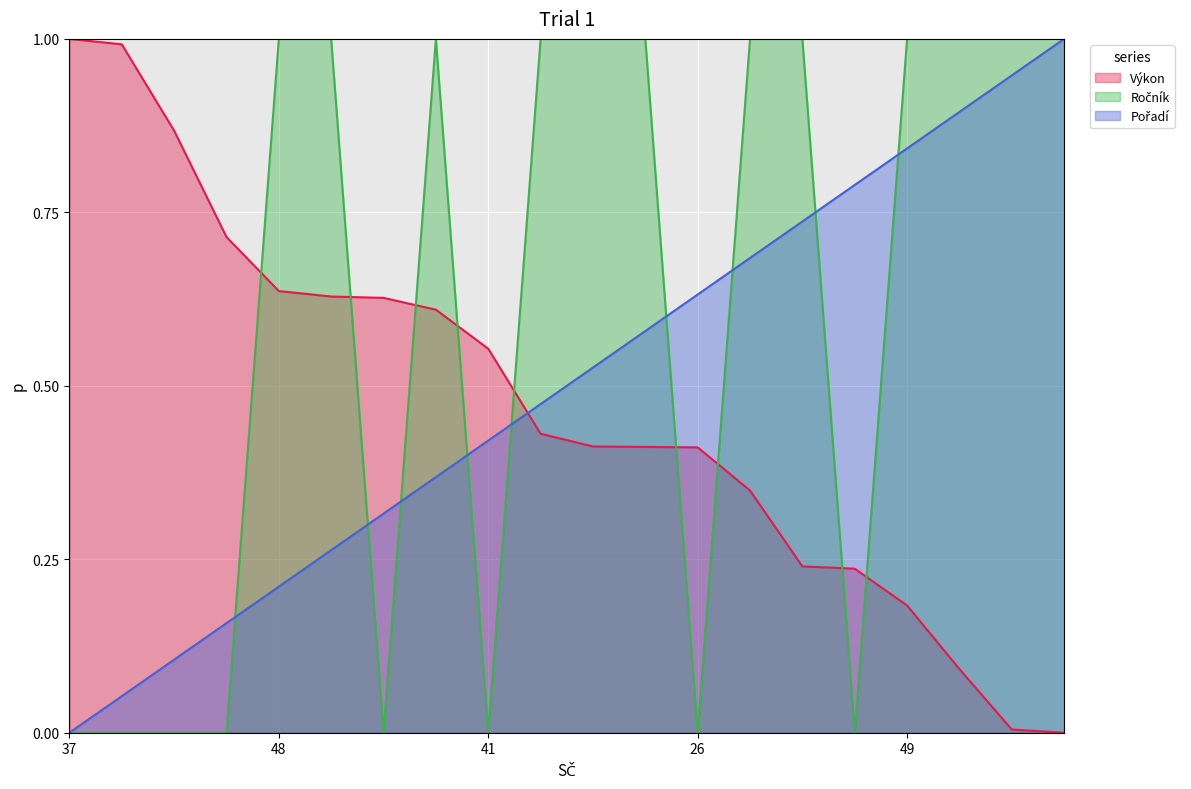

What is the value of the Pořadí point at the 18th from the left?

0.9